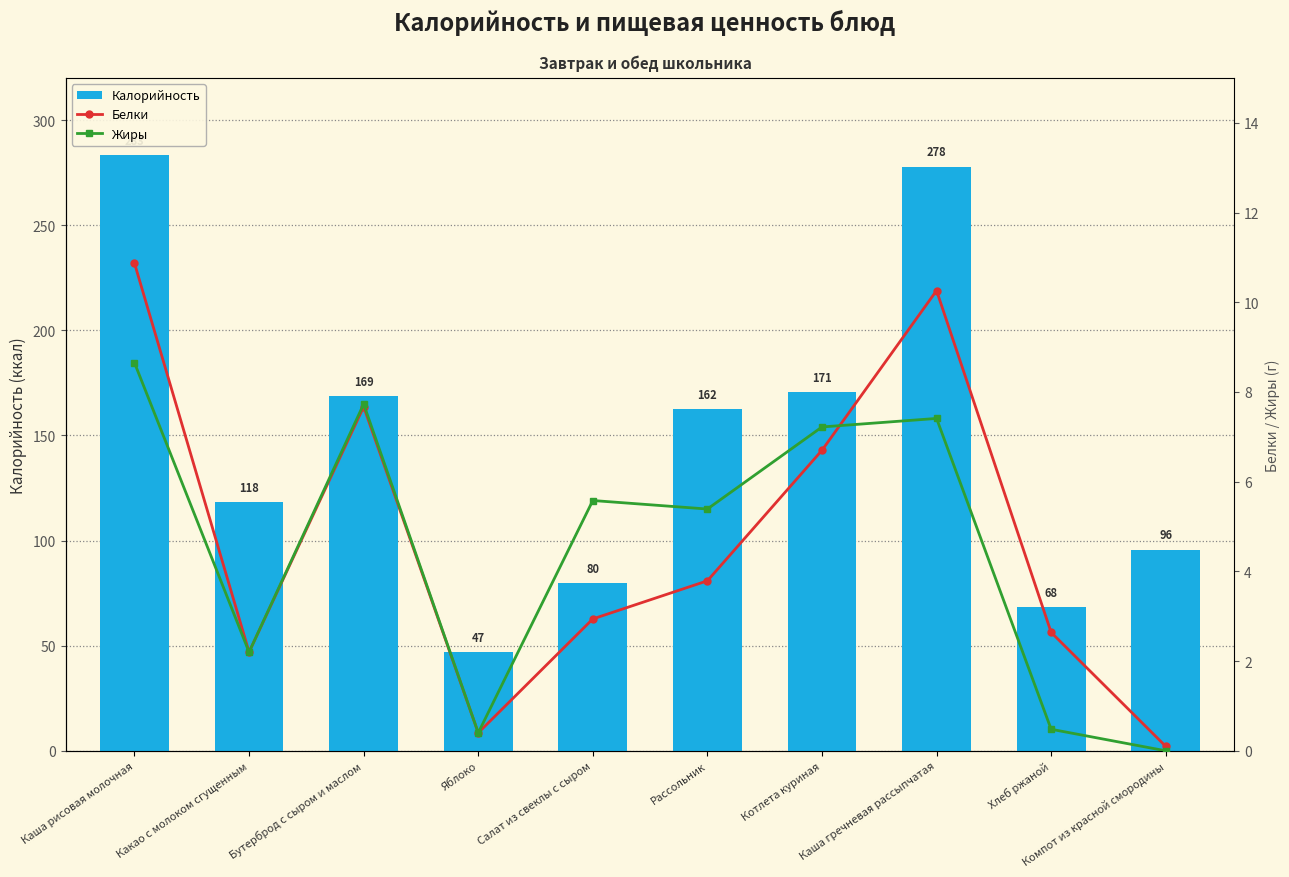

At which label does Белки first exceed 3?

Каша рисовая молочная